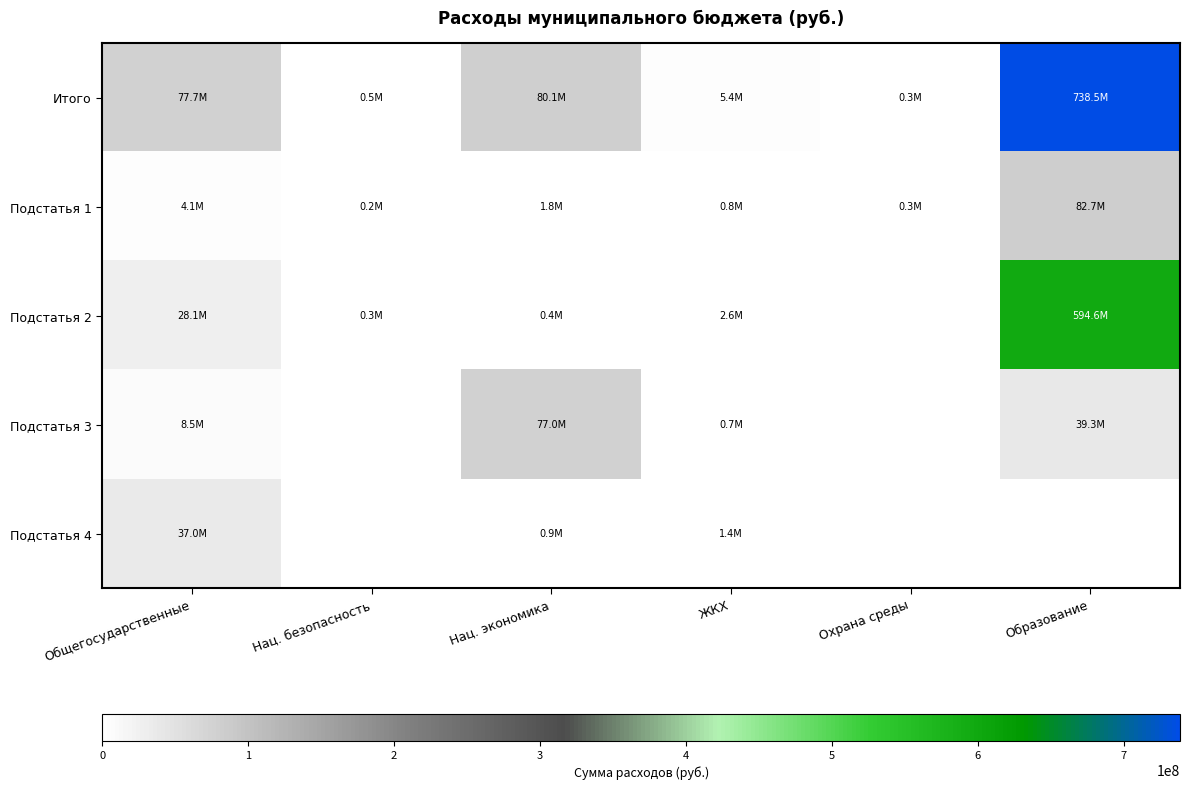

Reading right to left, list all the values displayed in this chart.

Итого: Образование=738490593.6	Охрана среды=315788.6	ЖКХ=5432008.2	Нац. экономика=80080409.6	Нац. безопасность=490288.0	Общегосударственные=77707900.6
Подстатья 1: Образование=82725468.8	Охрана среды=315788.6	ЖКХ=803489.1	Нац. экономика=1767368.4	Нац. безопасность=190288.0	Общегосударственные=4095993.4
Подстатья 2: Образование=594578501.6	Охрана среды=0.0	ЖКХ=2562080.6	Нац. экономика=373736.2	Нац. безопасность=300000.0	Общегосударственные=28146455.4
Подстатья 3: Образование=39259383.4	Охрана среды=0.0	ЖКХ=702880.3	Нац. экономика=77044371.9	Нац. безопасность=0.0	Общегосударственные=8451907.9
Подстатья 4: Образование=0.0	Охрана среды=0.0	ЖКХ=1363558.1	Нац. экономика=894933.1	Нац. безопасность=0.0	Общегосударственные=37013543.9